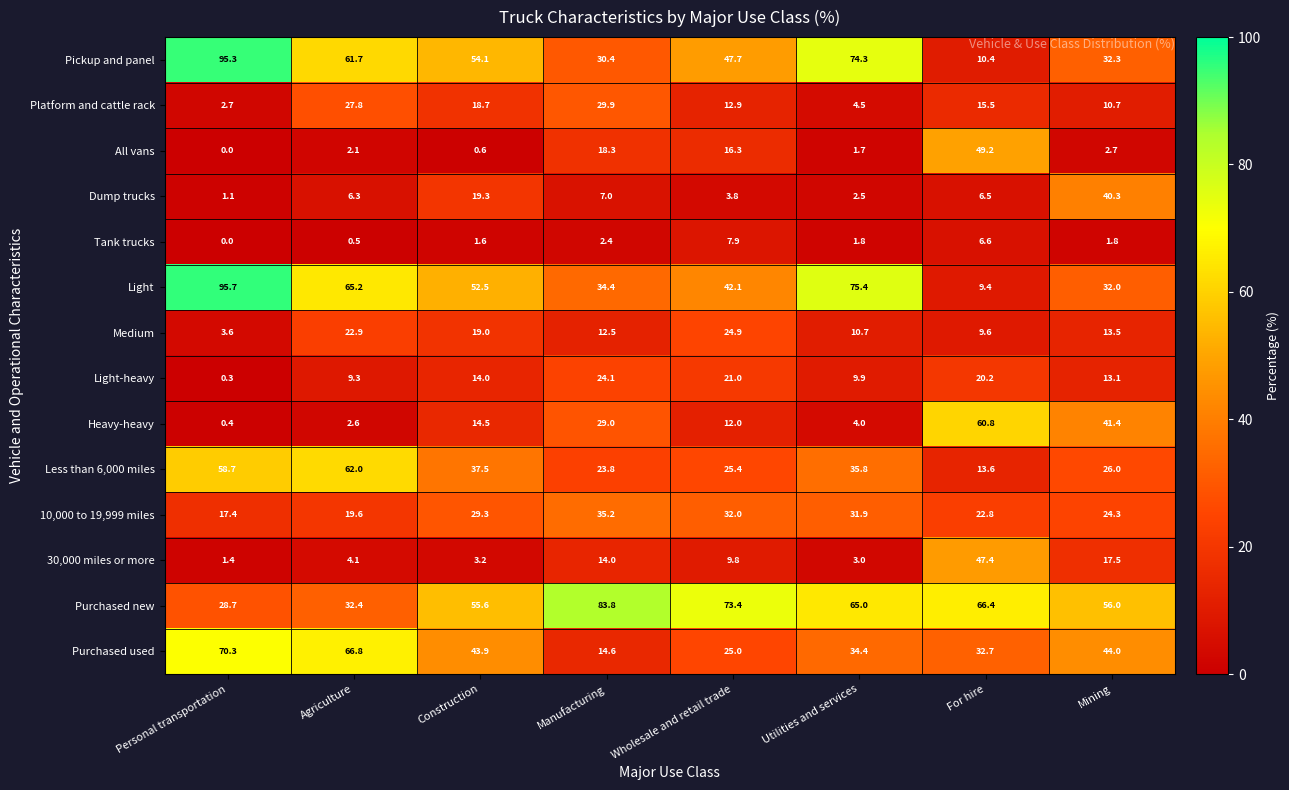

Between Agriculture and Wholesale and retail trade, which series saw the biggest shift?

Purchased used